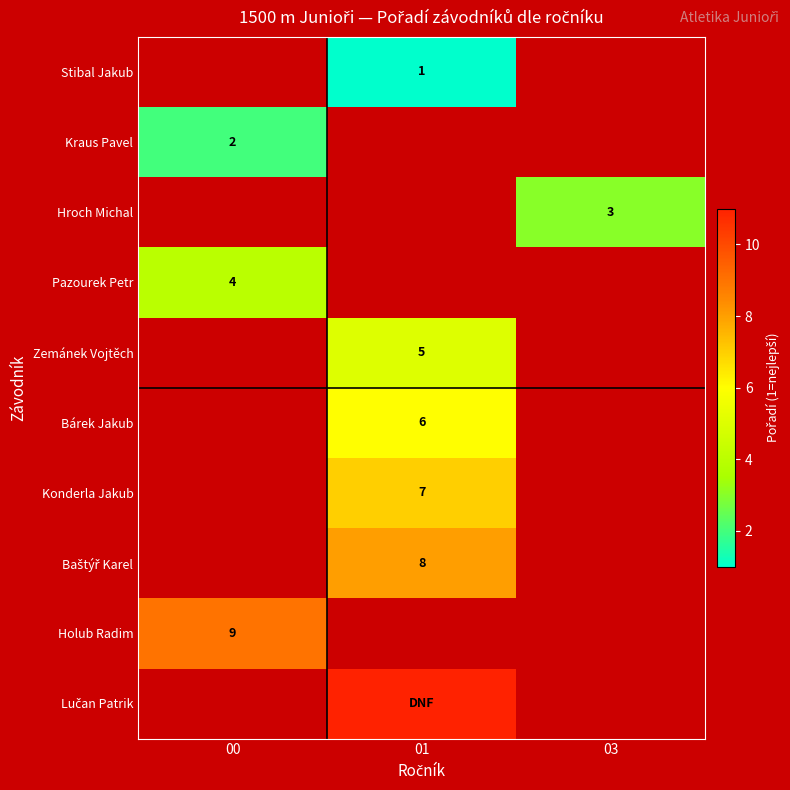

At which category is the sum across all series the highest?

01